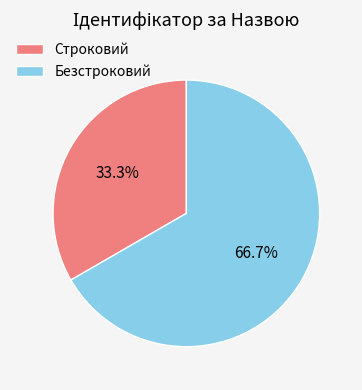

What percentage do Строковий and Безстроковий together represent?

100.0%